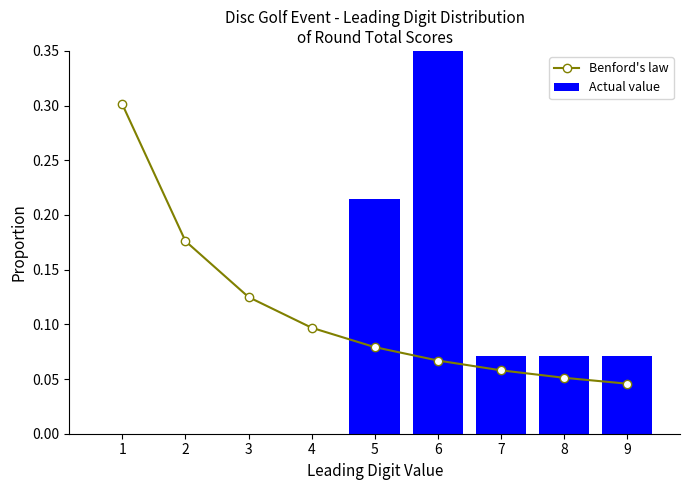

Which label corresponds to the largest value in the chart?

6